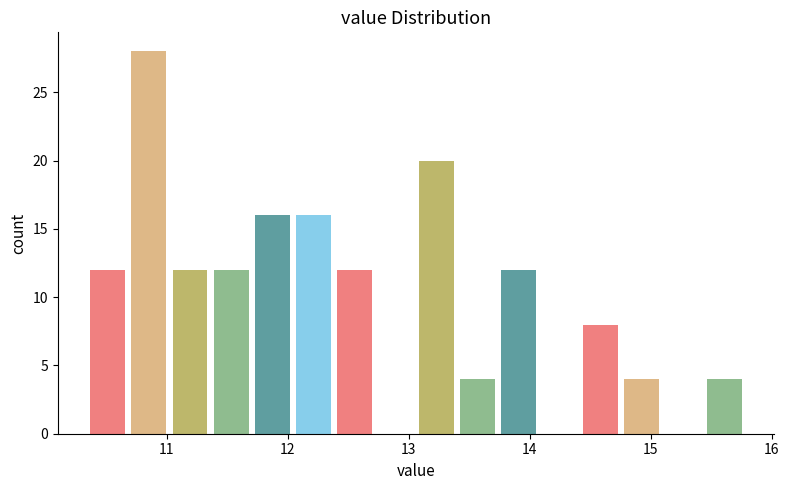

Read against the x-axis, roughly where is the centre of the tallest bar?

10.9